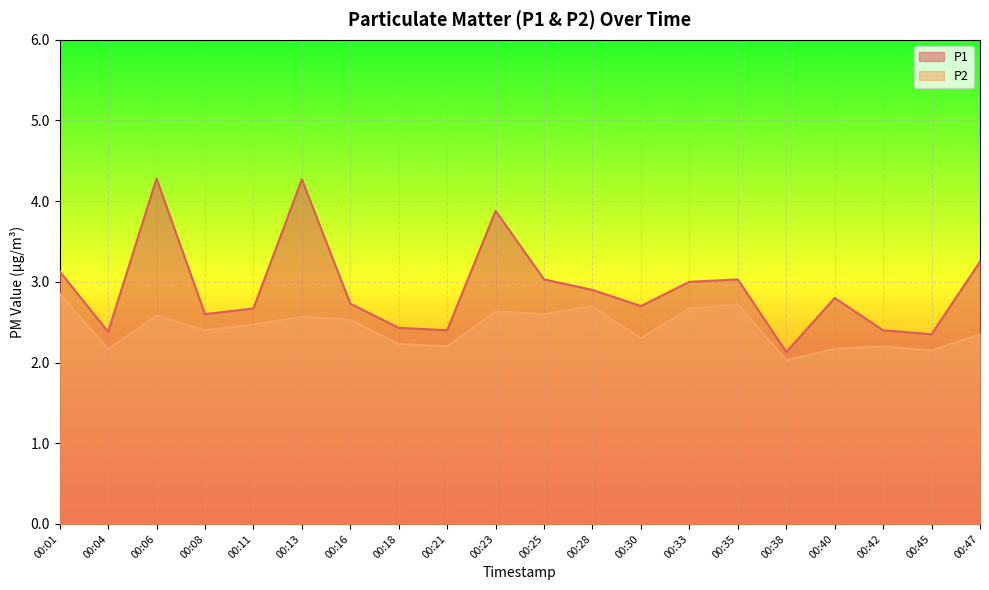

At how many categories does at least one series exceed 2?

20